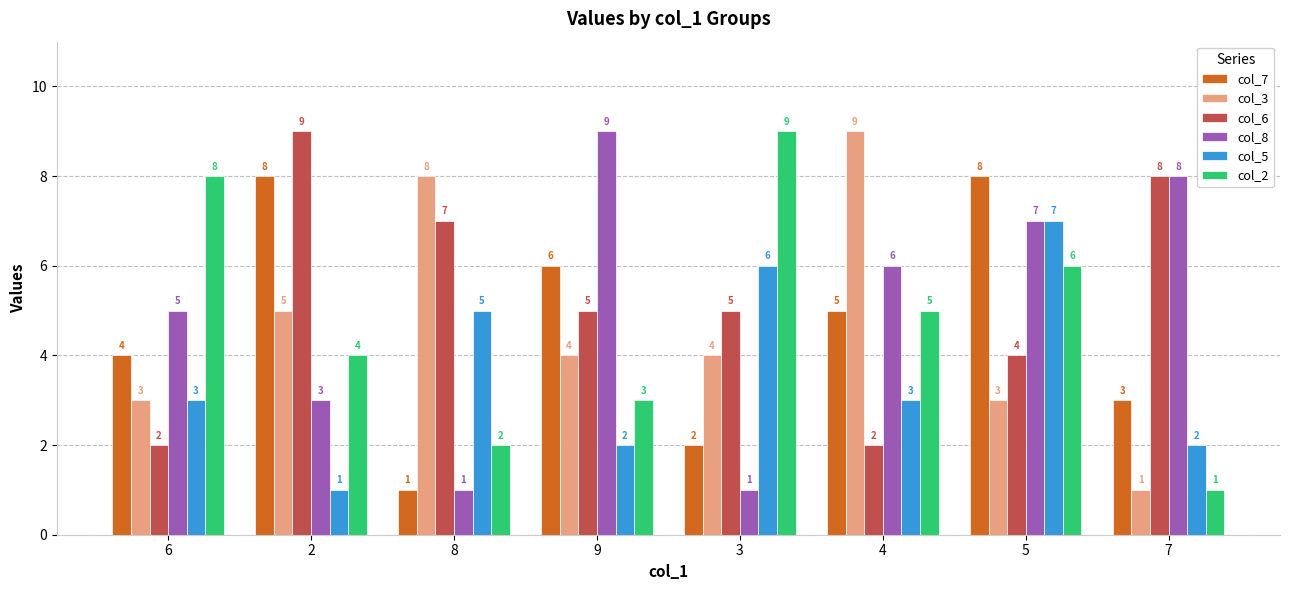

The col_3 series shows 3 at 6. True or false?

True